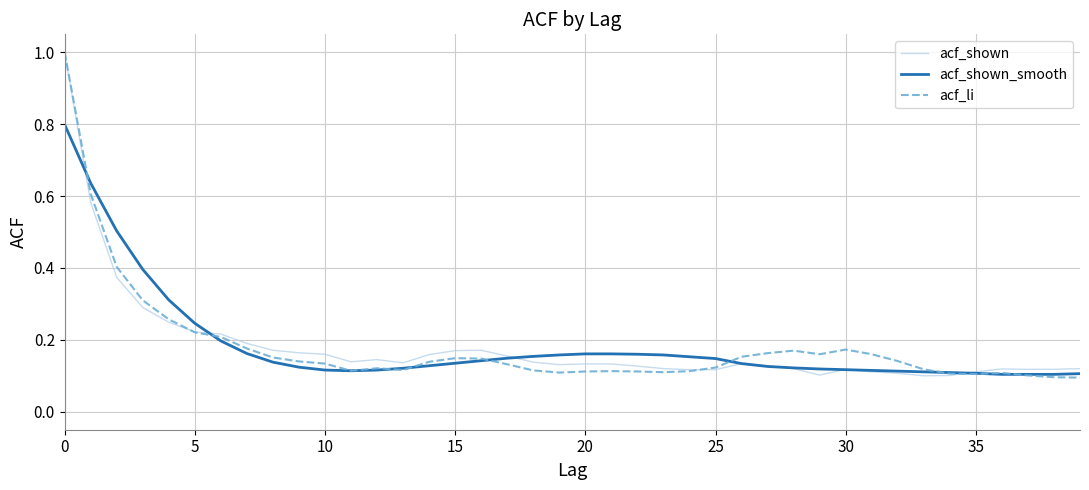

After their last crossing, which series has the higher values: acf_shown or acf_shown_smooth?

acf_shown